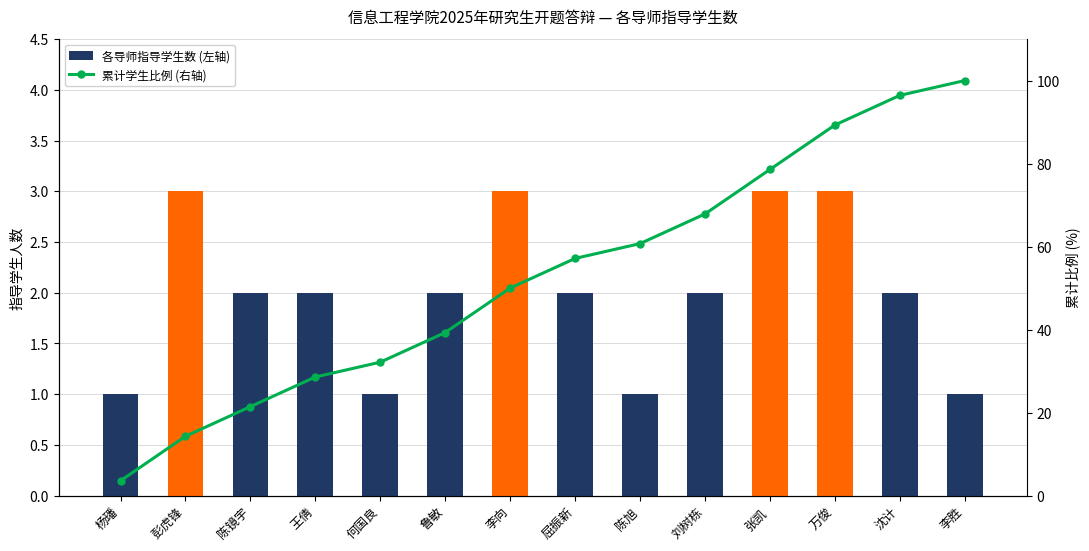

Reading left to right, extract all data points from this chart.

各导师指导学生数 (左轴): 1.0	3.0	2.0	2.0	1.0	2.0	3.0	2.0	1.0	2.0	3.0	3.0	2.0	1.0
累计学生比例 (右轴): 3.6	14.3	21.4	28.6	32.1	39.3	50.0	57.1	60.7	67.9	78.6	89.3	96.4	100.0